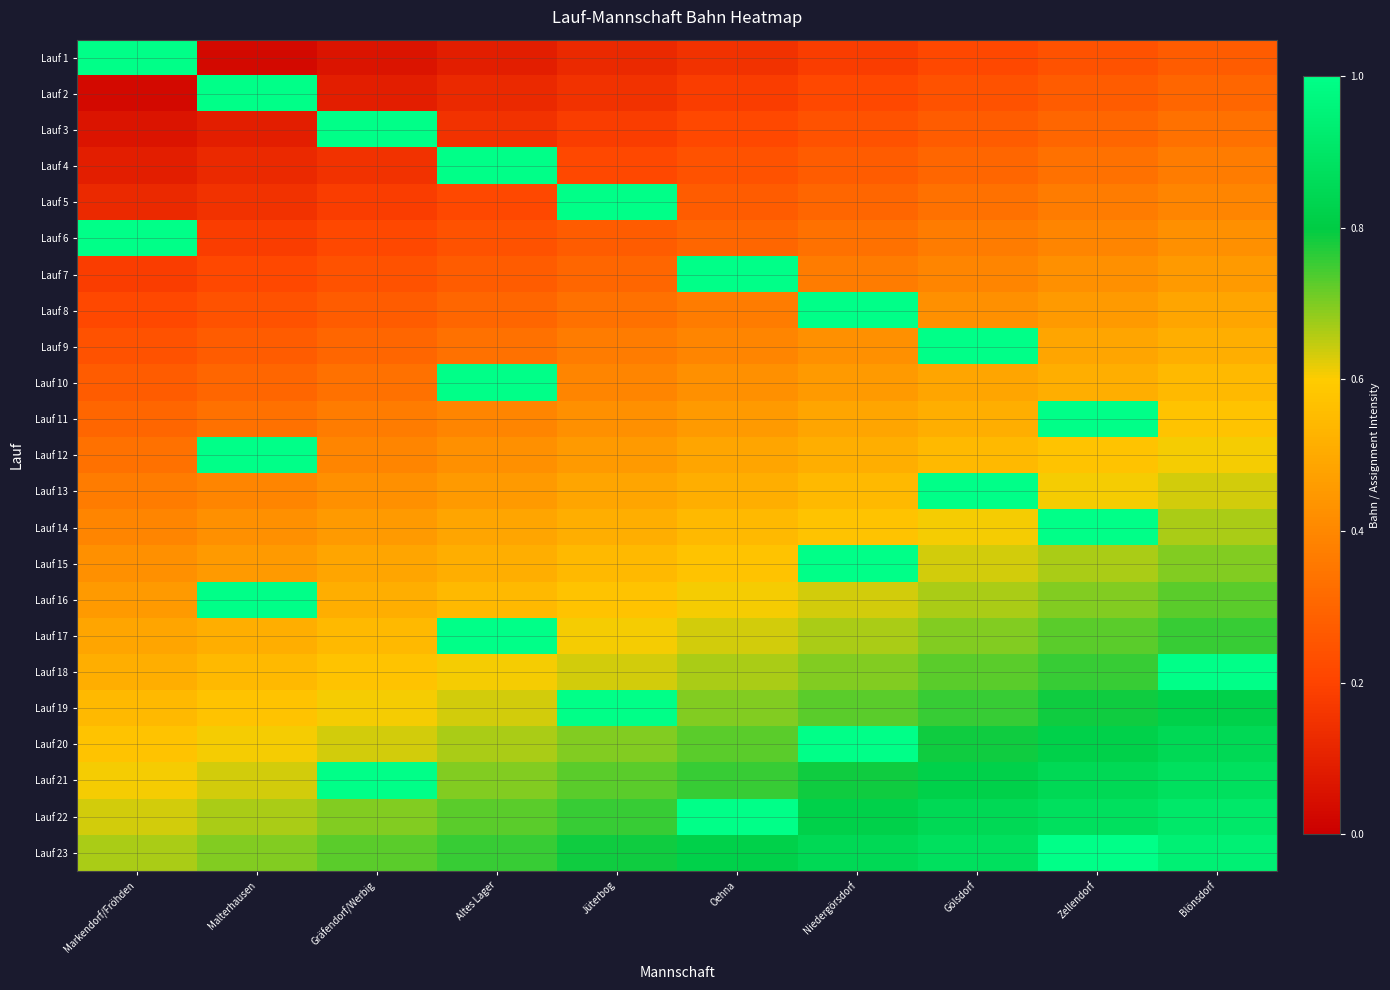

Rank the series by their maximum value, from highest to lowest.

Lauf 1, Lauf 2, Lauf 3, Lauf 4, Lauf 5, Lauf 6, Lauf 7, Lauf 8, Lauf 9, Lauf 10, Lauf 11, Lauf 12, Lauf 13, Lauf 14, Lauf 15, Lauf 16, Lauf 17, Lauf 18, Lauf 19, Lauf 20, Lauf 21, Lauf 22, Lauf 23